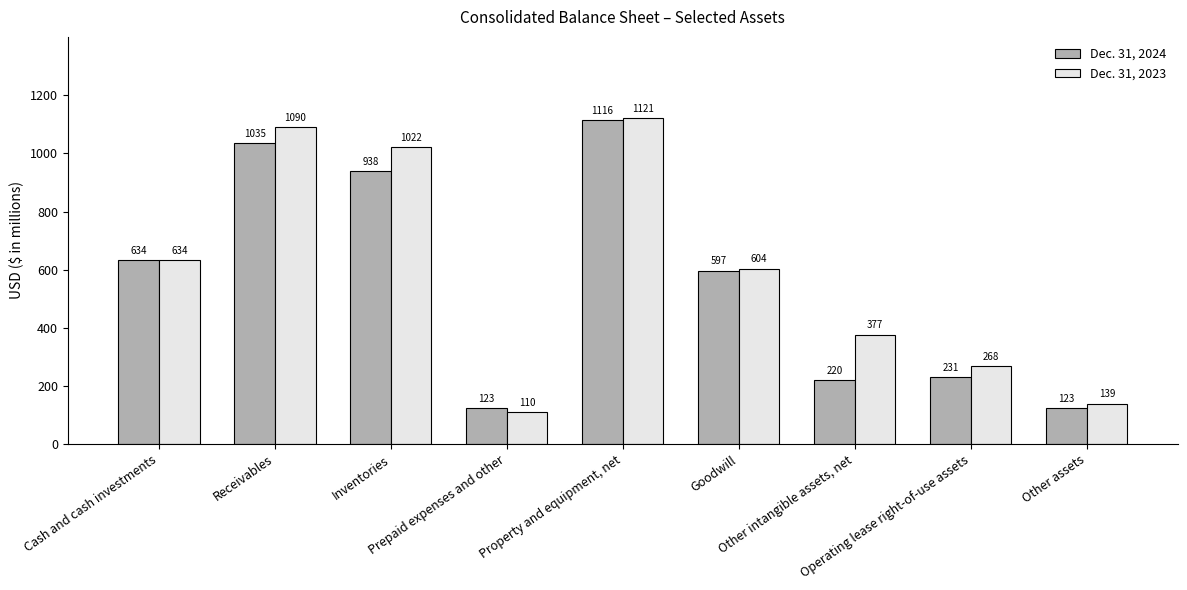

What is the label of the 9th bar from the right?

Cash and cash investments